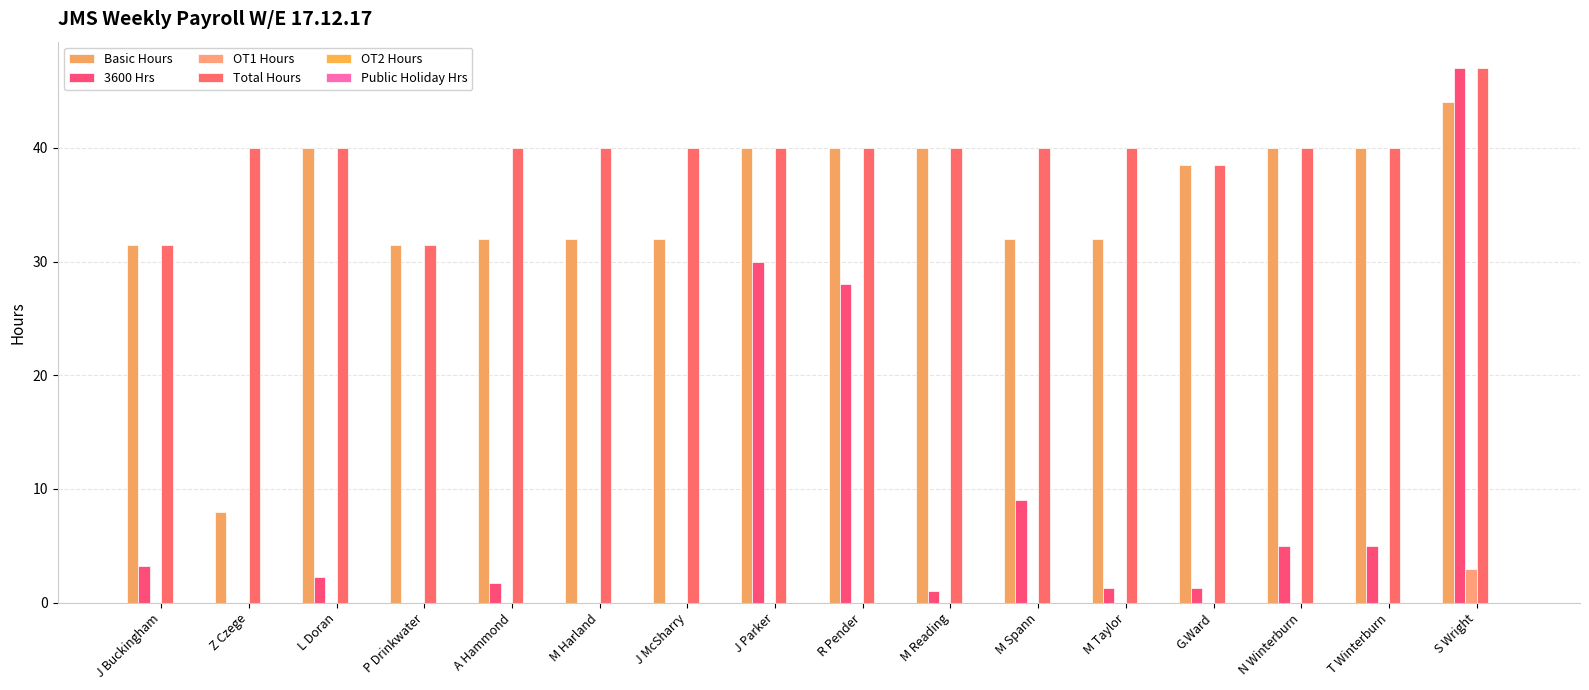

How many categories are shown in the chart?

16